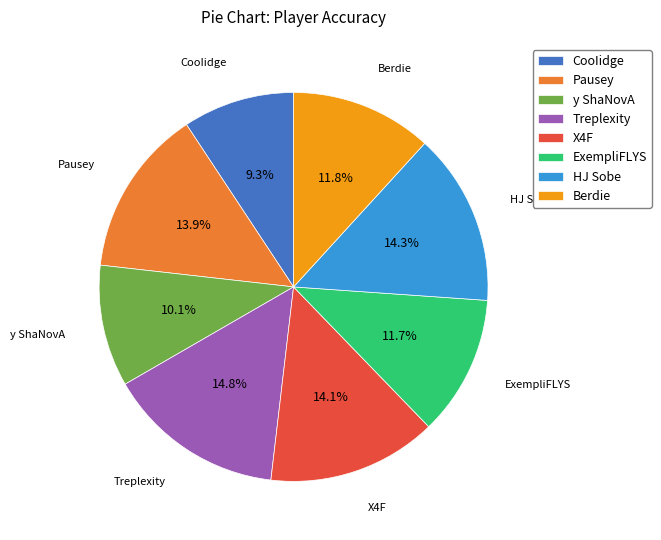

What percentage is the CooIidge slice, to the nearest percent?

9%